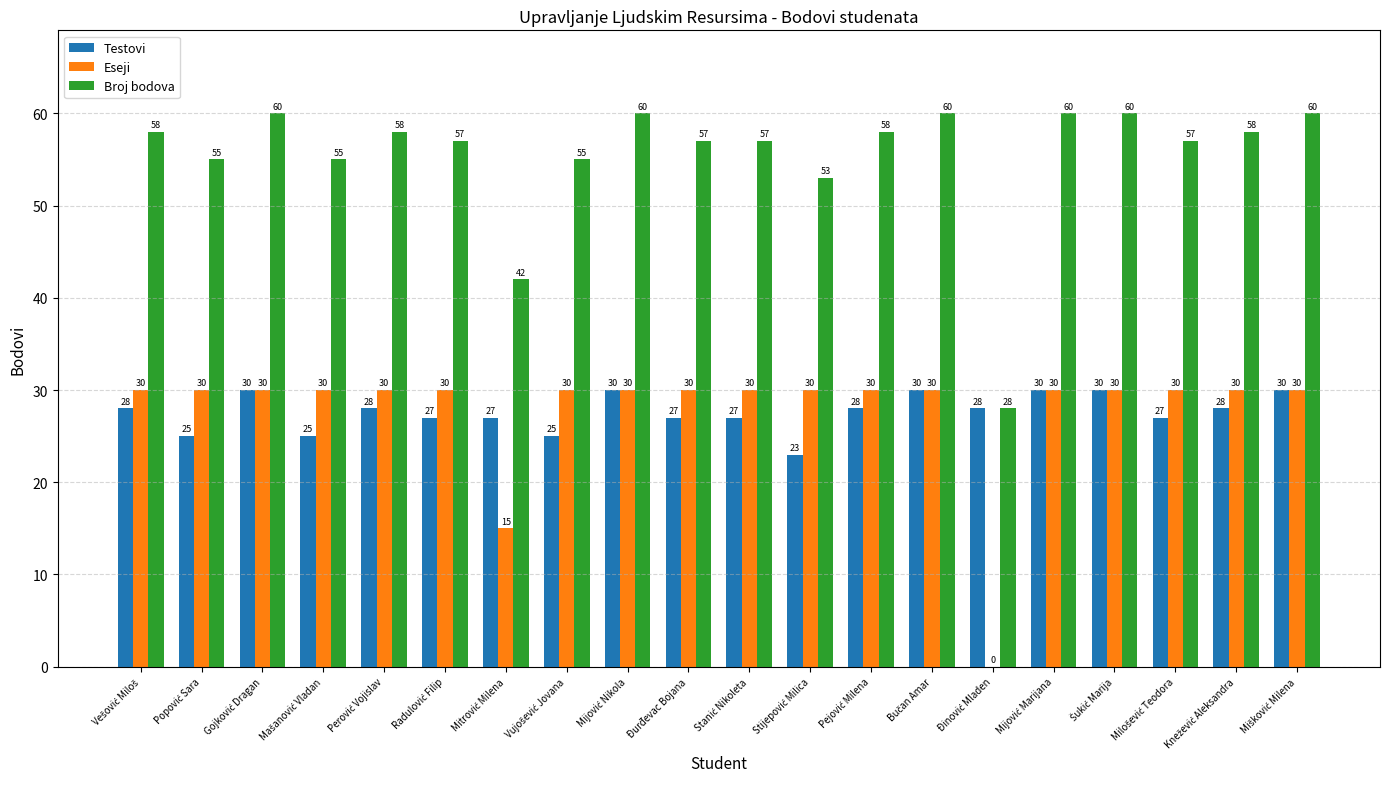

What is the greatest value displayed?

60